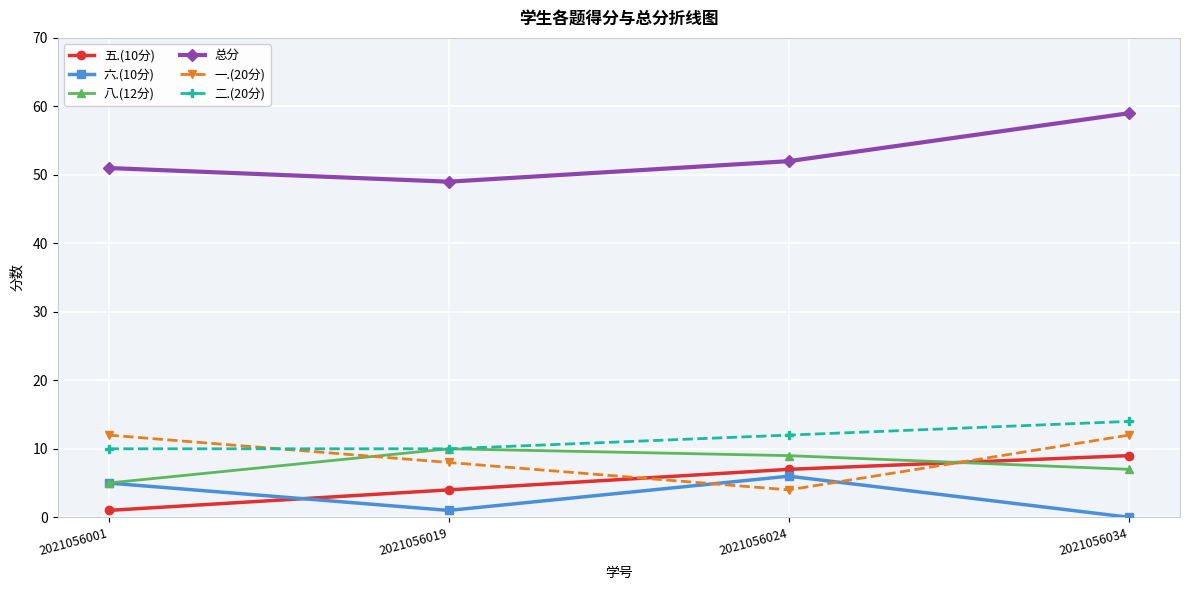

What is the total value across all series at 2021056024?

90